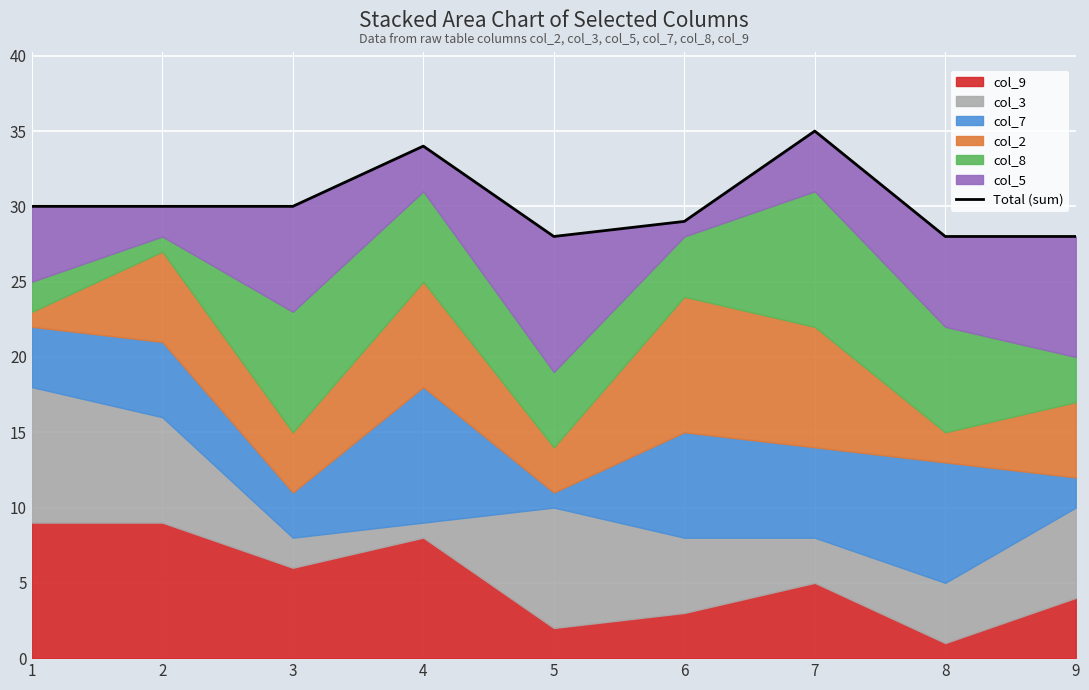

Which has a higher value, 4 or 6?

4